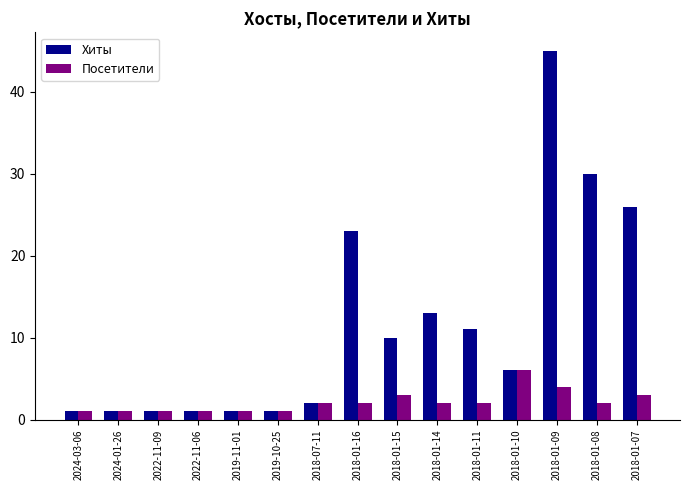

Rank the series by their maximum value, from lowest to highest.

Посетители, Хиты